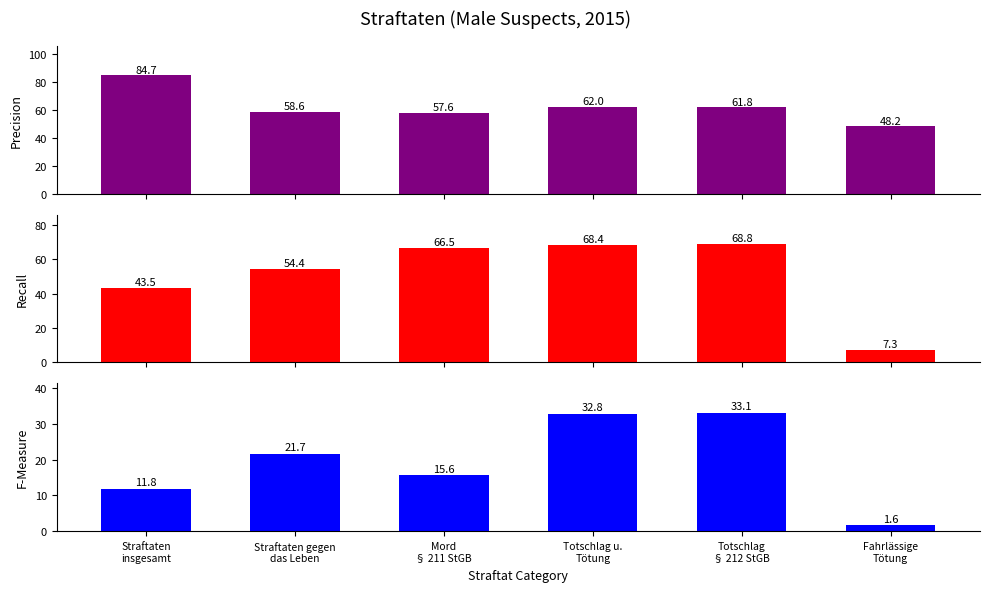

What is the difference between the second highest and second lowest values in the Precision series?

4.4